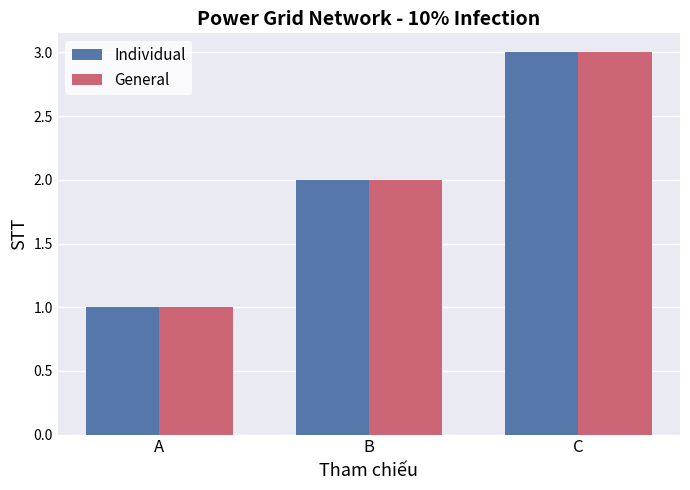

What is the highest value of the Individual series?

3